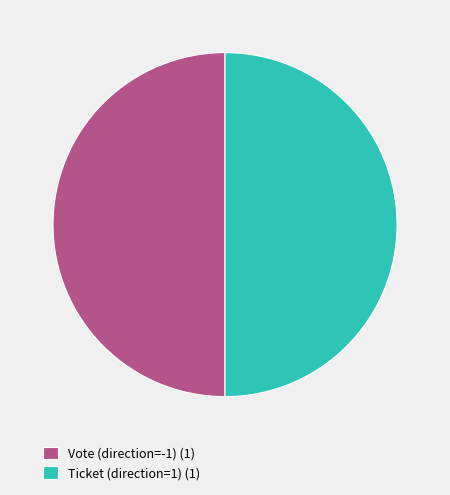

True or false: Ticket (direction=1) (1) accounts for 50% of the total.

True